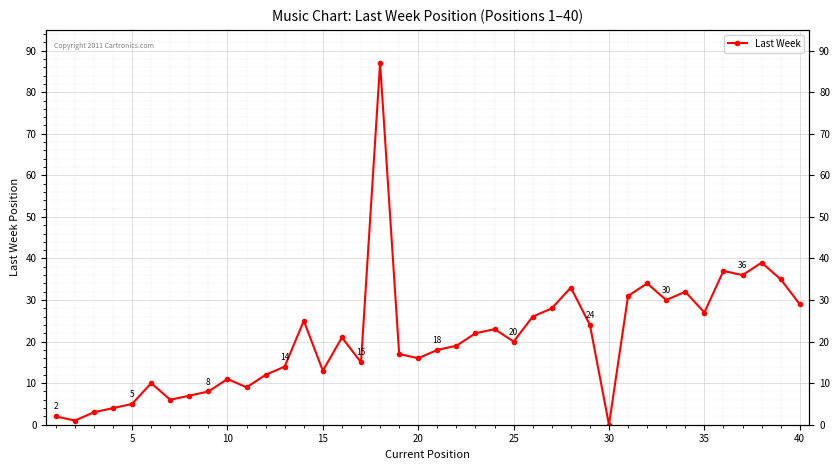

True or false: the data shows 10 at 31.

False